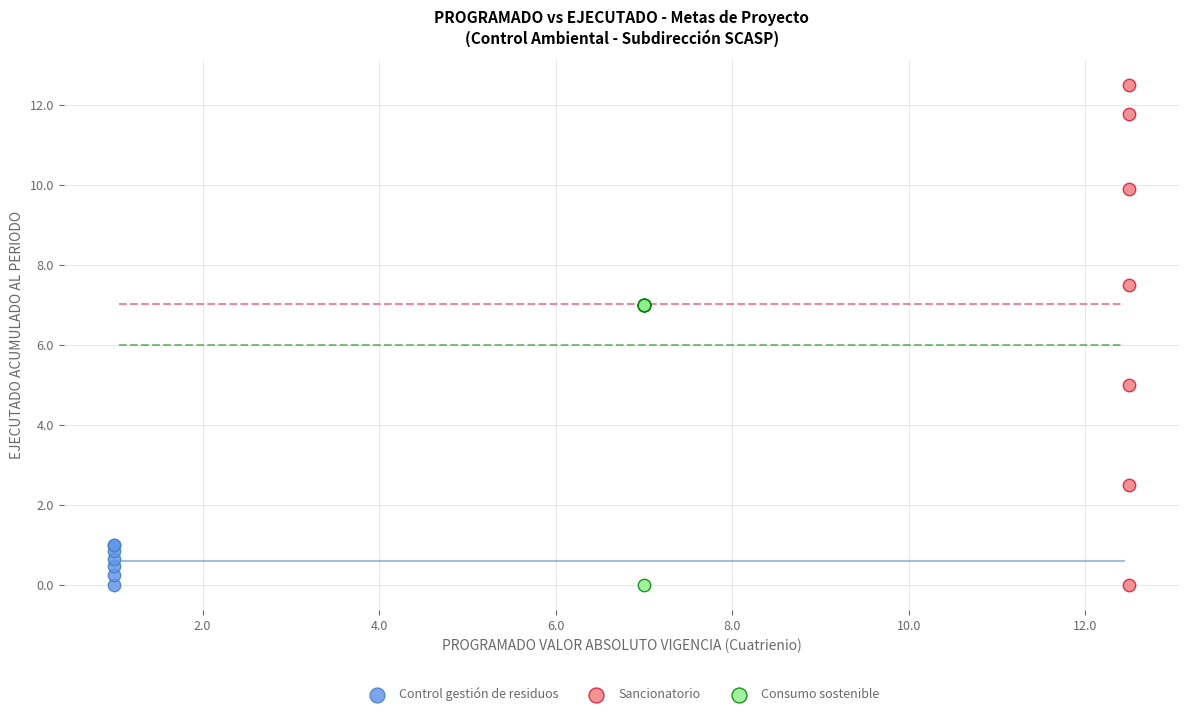

Which series contains the highest Y value?

Sancionatorio